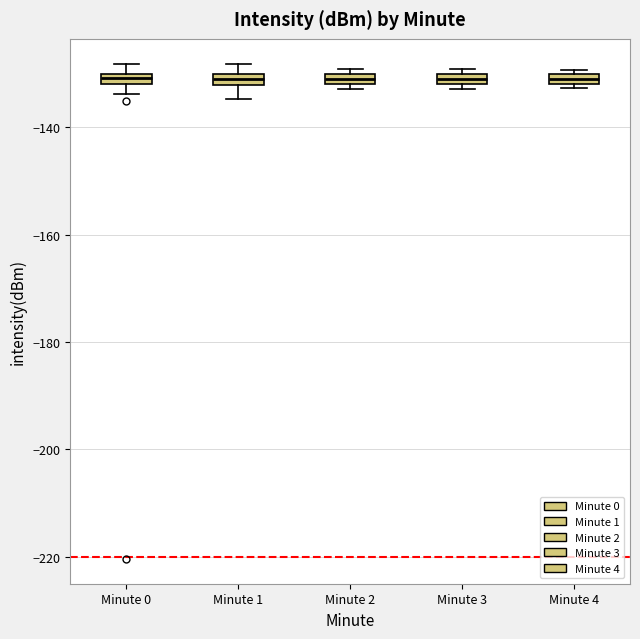

Where is the upper edge of the box for Minute 2 on the y-axis? The values are not printed on the chart, so give them approximately, as read against the axis.

-130